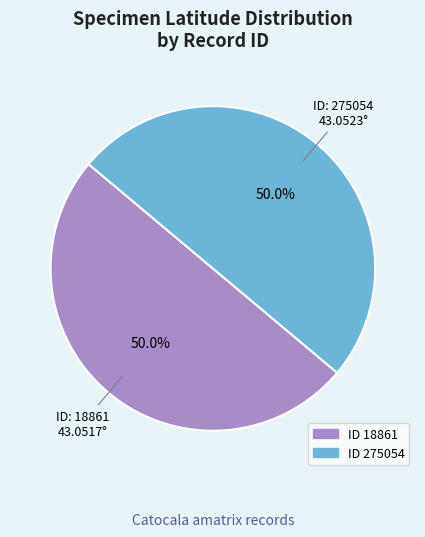

Count the number of slices in the pie.

2